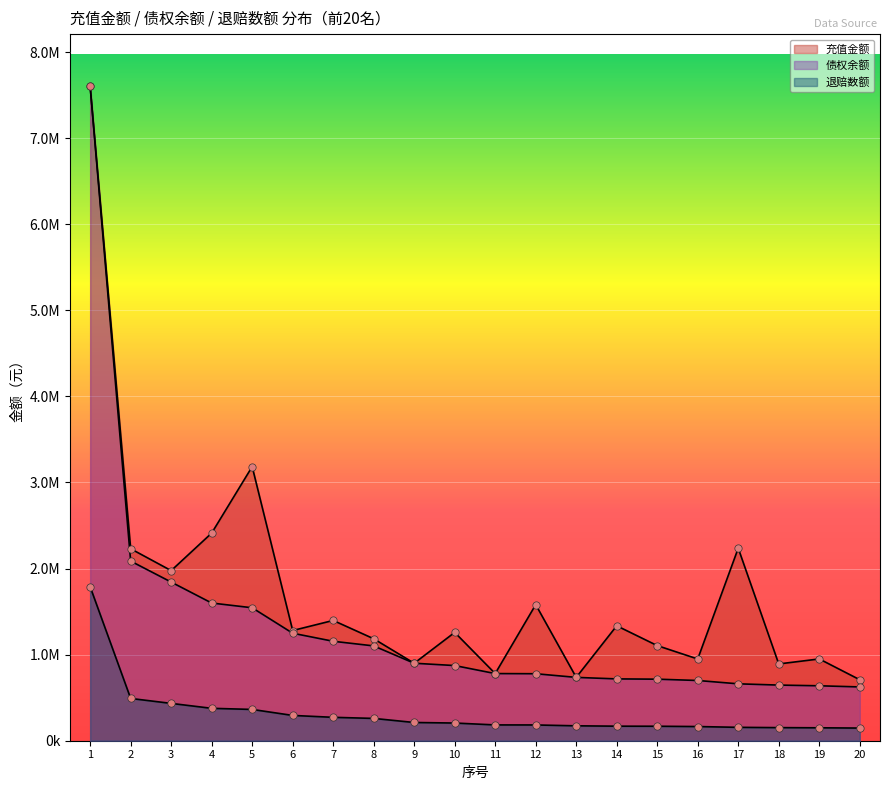

What are all the series names shown in the legend?

充值金额, 债权余额, 退赔数额